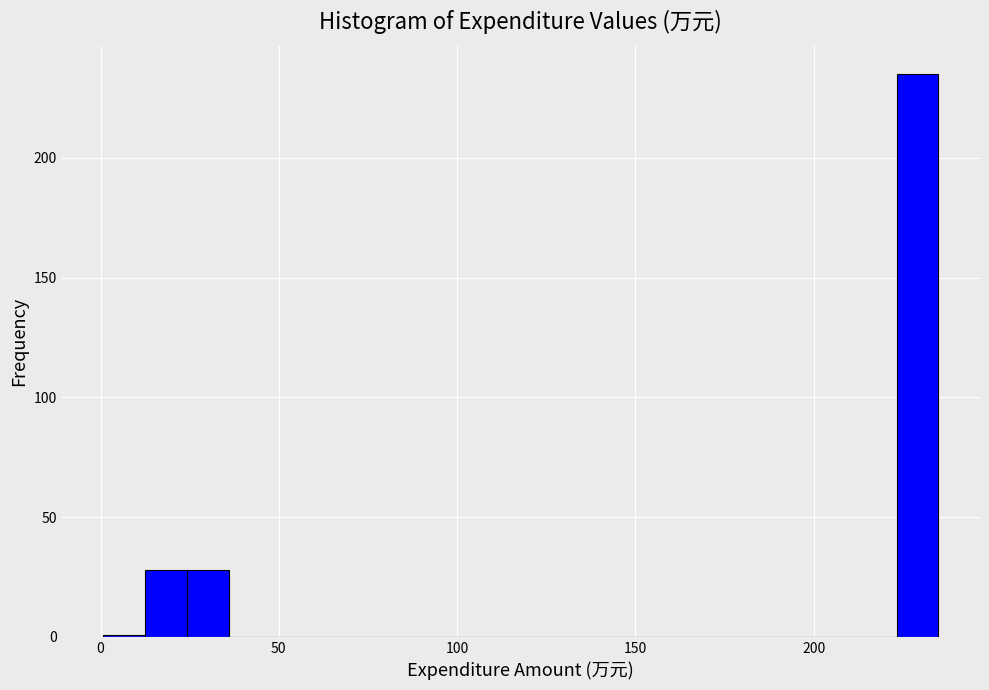

Around what value on the x-axis is the tallest bar? Give the approximate position of its centre, as read against the axis.

230